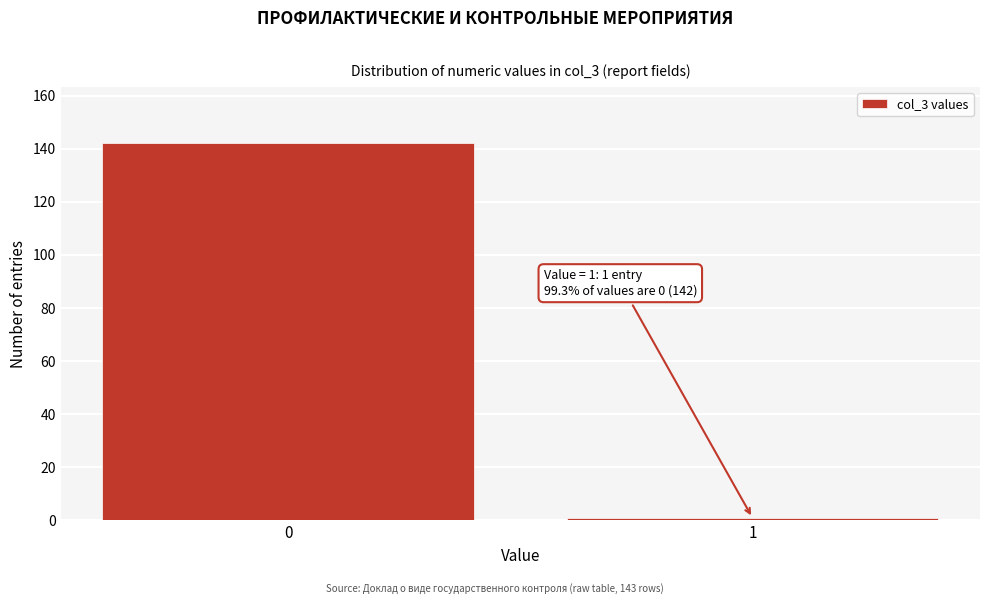

Reading left to right, what are all the values shown in this chart?

142	1